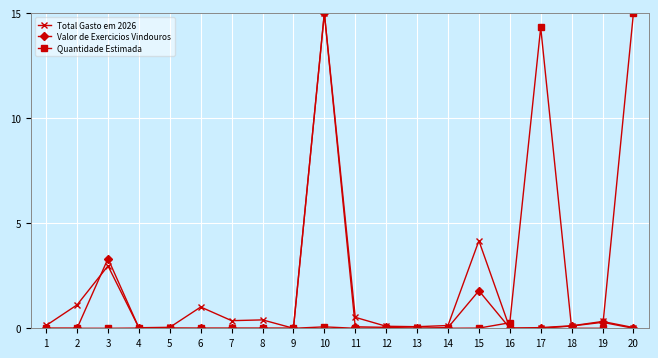

Is the value of Total Gasto em 2026 at 3 greater than the value of Quantidade Estimada at 9?

Yes